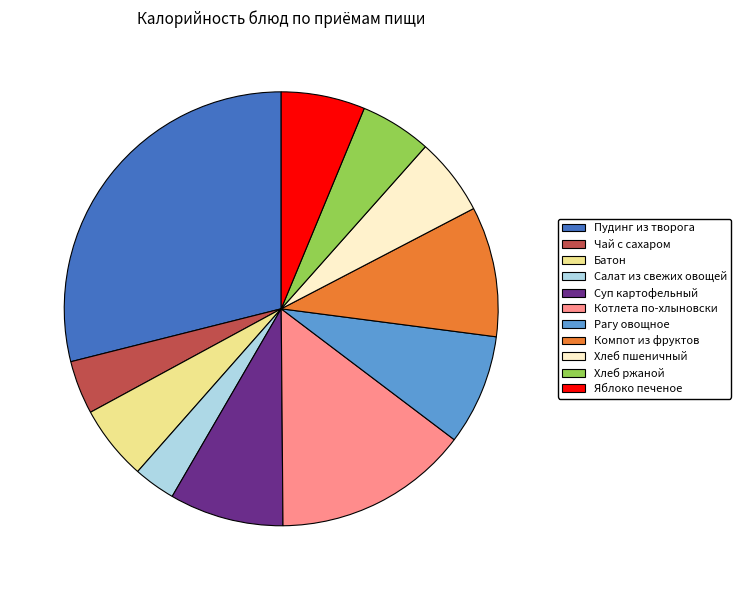

Combined, do Хлеб ржаной and Суп картофельный account for over 50%?

No